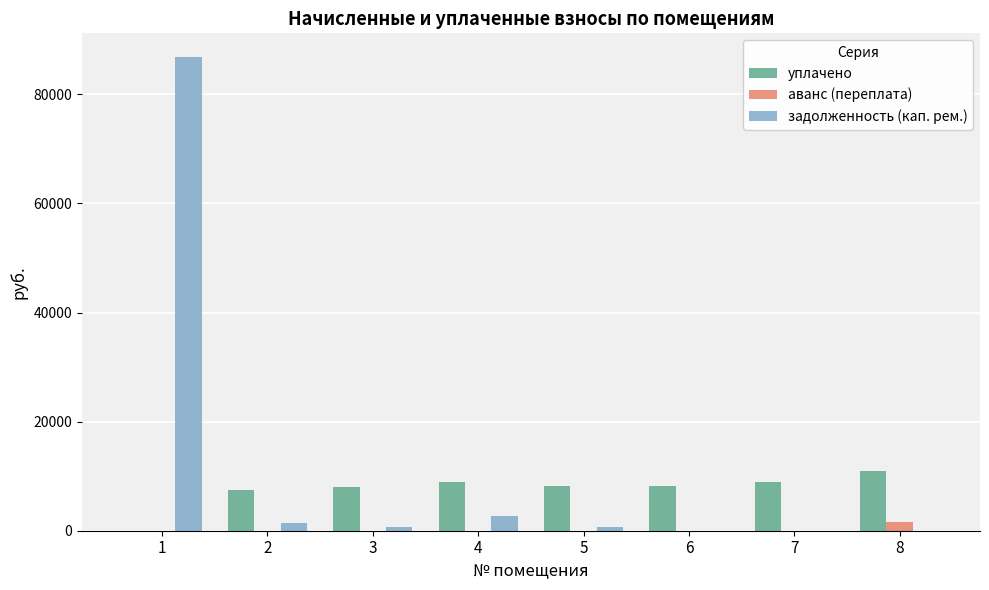

Is it true that задолженность (кап. рем.) equals 681.7 at 5?

True